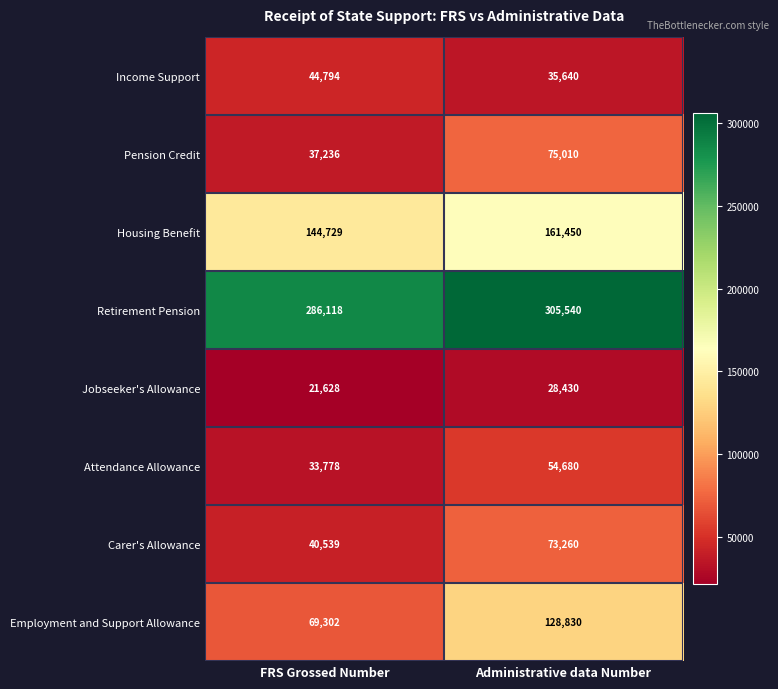

Reading left to right, list all the values displayed in this chart.

Income Support: 44794	35640
Pension Credit: 37236	75010
Housing Benefit: 144729	161450
Retirement Pension: 286118	305540
Jobseeker's Allowance: 21628	28430
Attendance Allowance: 33778	54680
Carer's Allowance: 40539	73260
Employment and Support Allowance: 69302	128830